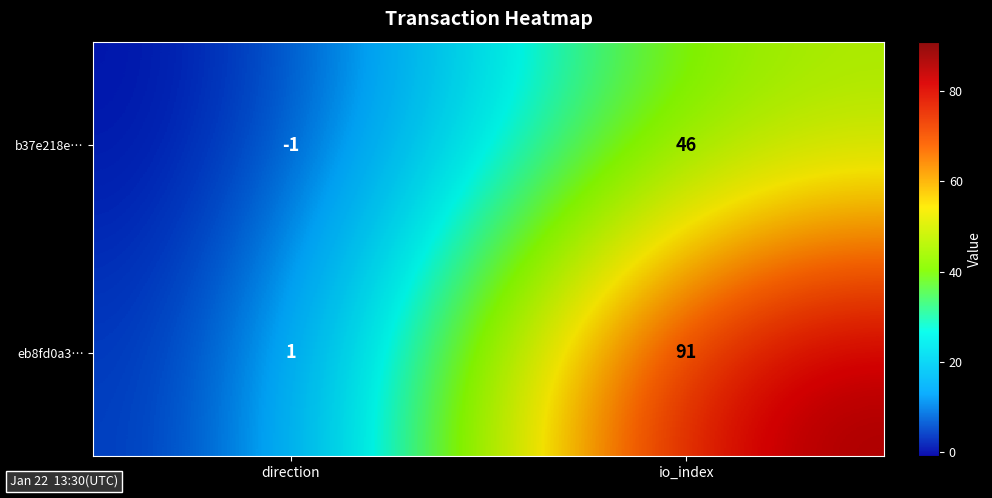

Reading right to left, transcribe all the data shown in this chart.

b37e218e…: 46	-1
eb8fd0a3…: 91	1